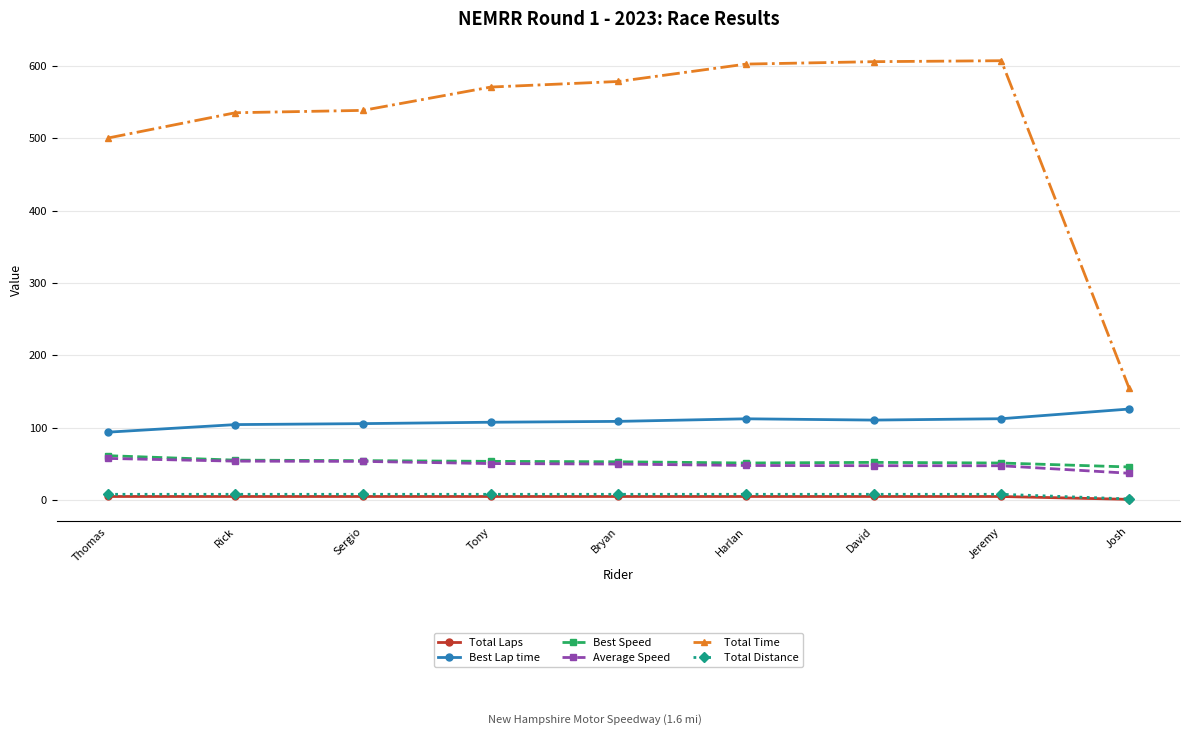

What is the label of the 1st point from the right?

Josh